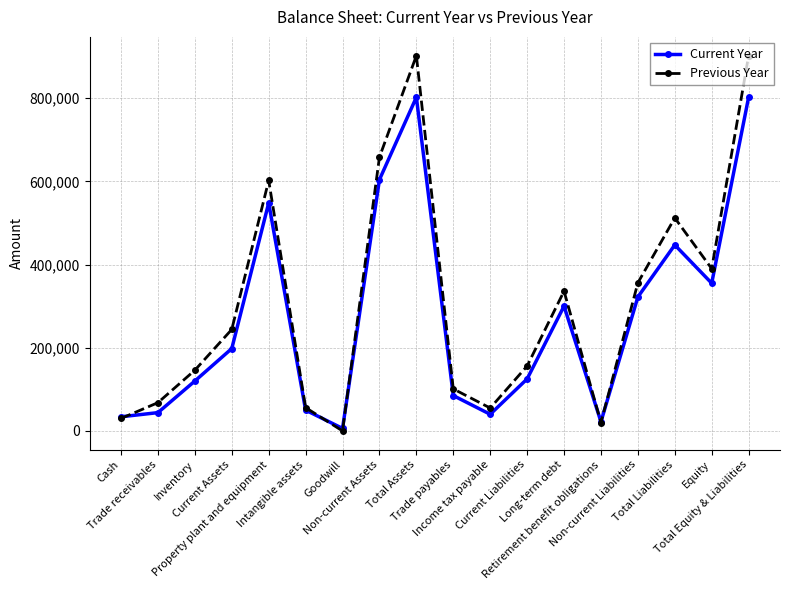

How many interior local valleys does the Current Year series have?

4